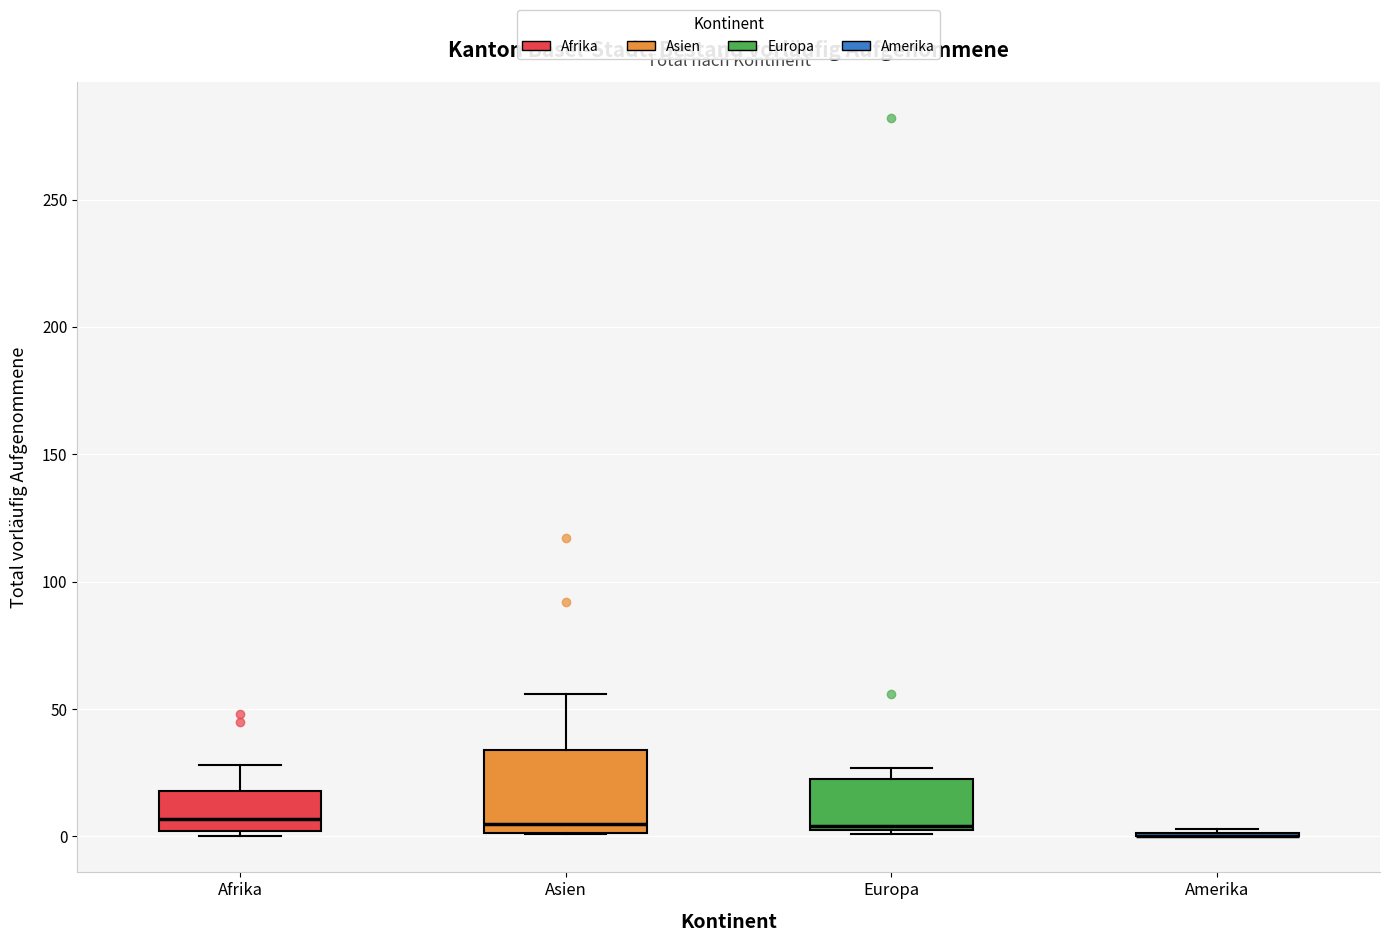

Reading left to right, read every box against the y-axis: the position of its median line, the range the box covers, and the ends of its whiskers. The values are not printed on the chart, so give them approximately, as read against the axis.

Afrika: median 5, box 0 to 20, whiskers 0 (just below the box's lower edge) to 30
Asien: median 5, box 0 to 35, whiskers 0 to 55
Europa: median 5, box 5 to 25, whiskers 0 to 25 (just above the box's upper edge)
Amerika: box collapsed to a line at 0, whiskers 0 to 5